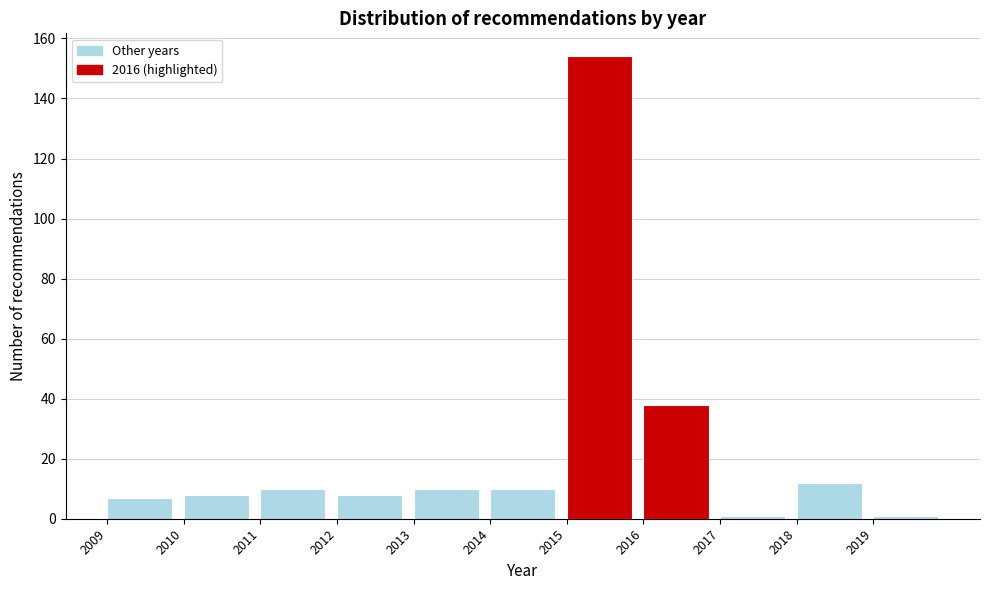

Reading left to right, list every bar in this chart as the range it spans on the x-axis followed by its height. The values are not printed on the chart, so give them approximately, as read against the axis.

2009 to 2010: 8
2010 to 2011: 8
2011 to 2012: 10
2012 to 2013: 8
2013 to 2014: 10
2014 to 2015: 10
2015 to 2016: 154
2016 to 2017: 38
2017 to 2018: under 2
2018 to 2019: 12
2019 to 2020: under 2